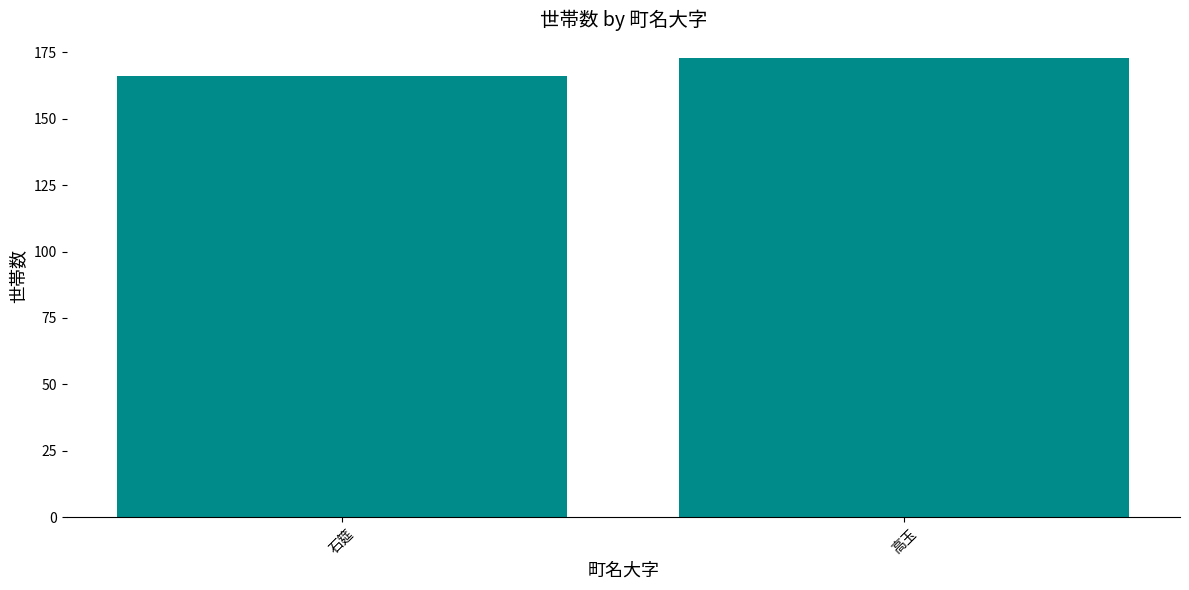

Are the bars horizontal?

No